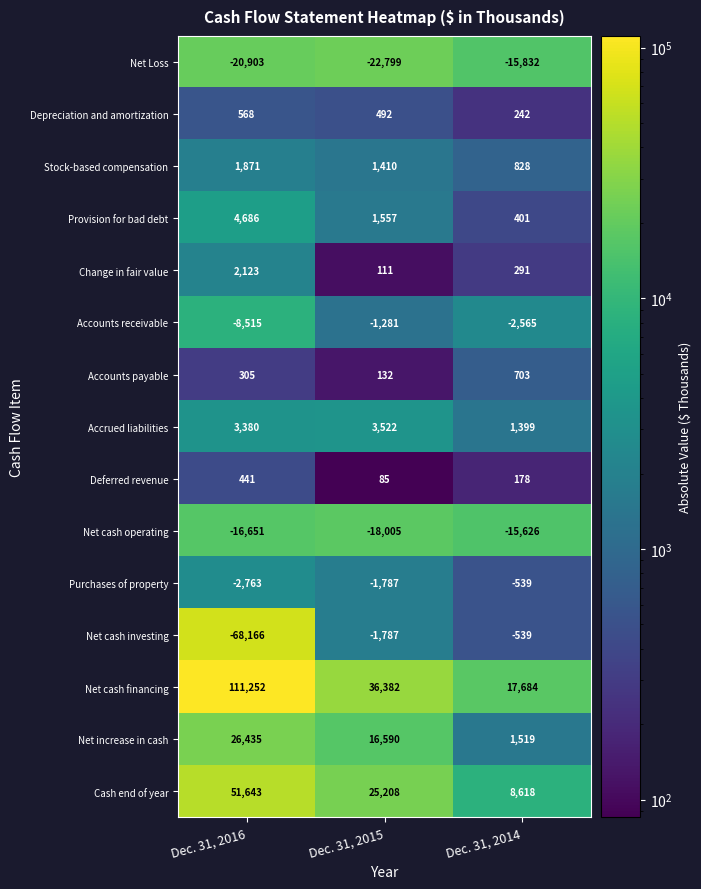

Where does the Depreciation and amortization series first go above 492?

Dec. 31, 2016